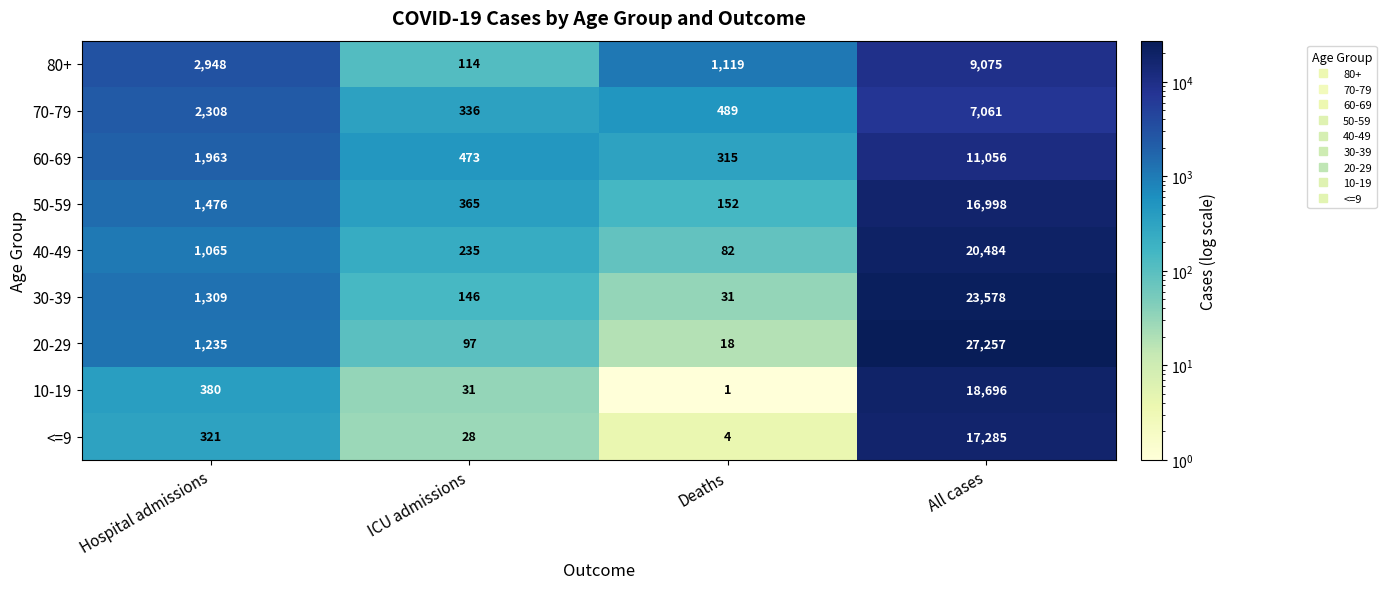

Is it true that 40-49 equals 82 at Deaths?

True